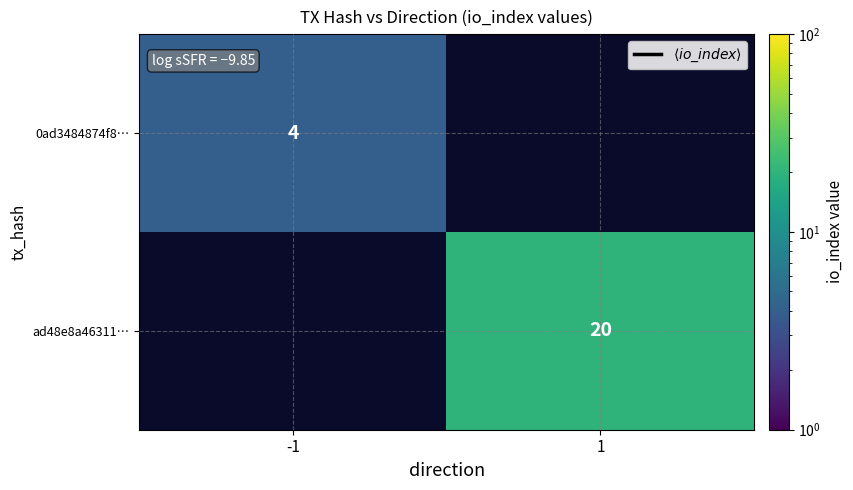

The value of ad48e8a46311… at 1 is 32. True or false?

False